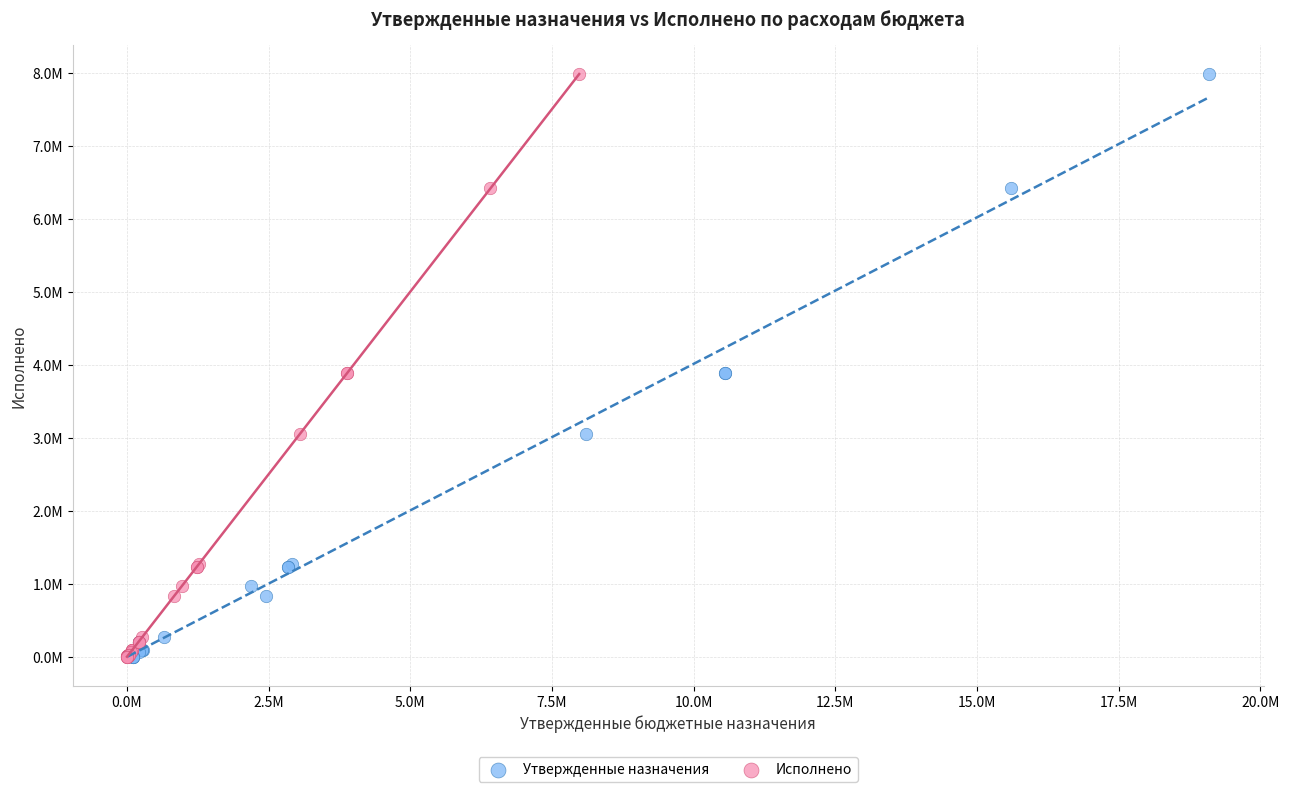

What are all the series names shown in the legend?

Утвержденные назначения, Исполнено